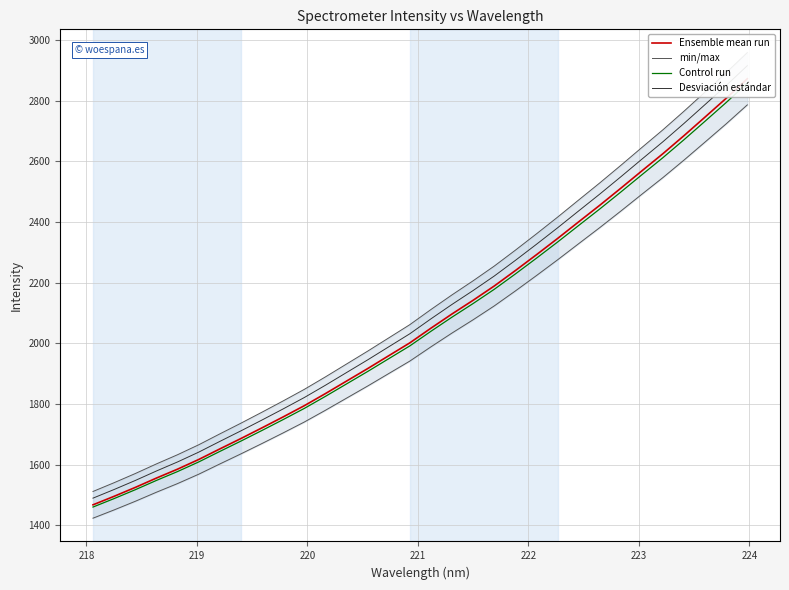

How many lines are shown in the chart?

4